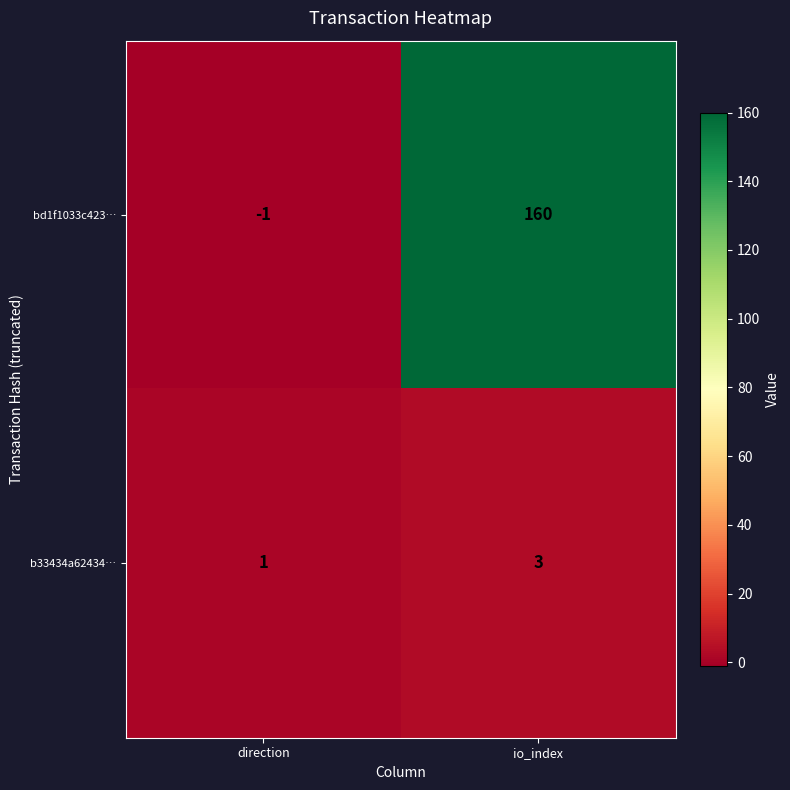

Reading right to left, what are all the values shown in this chart?

bd1f1033c423…: 160	-1
b33434a62434…: 3	1